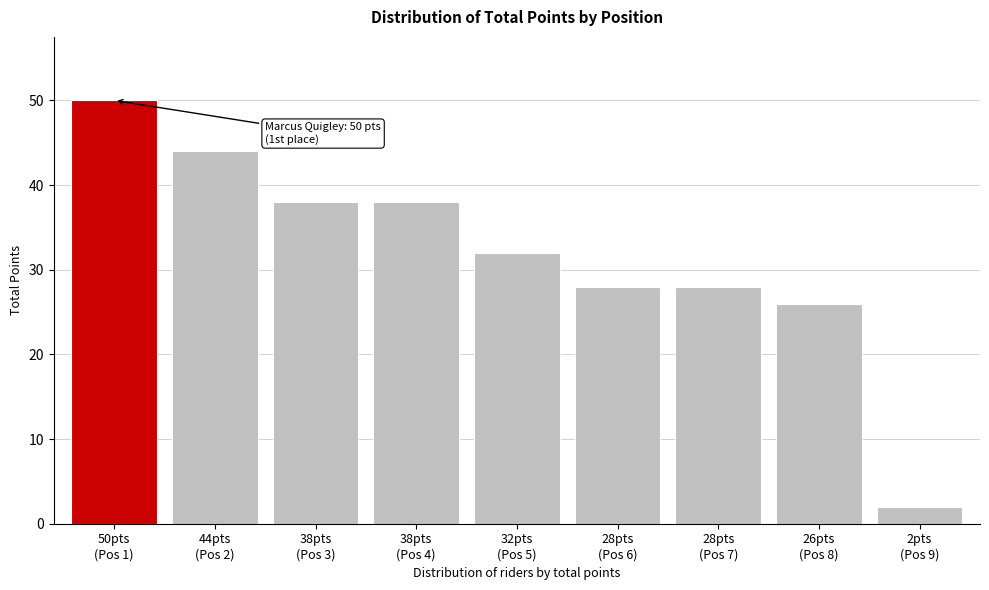

Reading left to right, transcribe all the data shown in this chart.

50	44	38	38	32	28	28	26	2